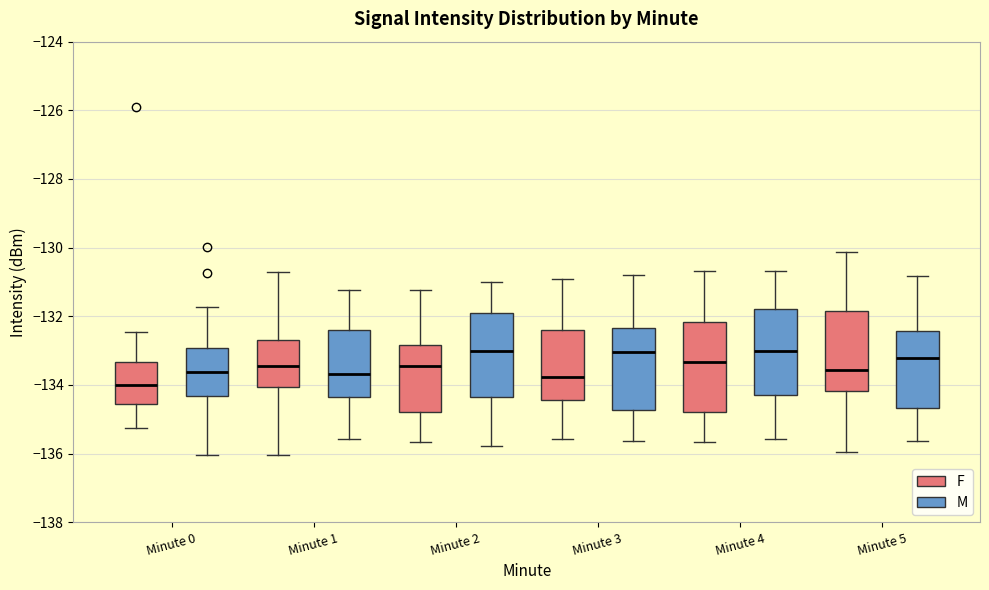

Reading left to right, read every box against the y-axis: the position of its median line, the range the box covers, and the ends of its whiskers. The values are not printed on the chart, so give them approximately, as read against the axis.

Minute 0 (F): median -134.0, box -134.6 to -133.4, whiskers -135.2 to -132.4
Minute 0 (M): median -133.6, box -134.4 to -133.0, whiskers -136.0 to -131.8
Minute 1 (F): median -133.4, box -134.0 to -132.6, whiskers -136.0 to -130.8
Minute 1 (M): median -133.6, box -134.4 to -132.4, whiskers -135.6 to -131.2
Minute 2 (F): median -133.4, box -134.8 to -132.8, whiskers -135.6 to -131.2
Minute 2 (M): median -133.0, box -134.4 to -131.8, whiskers -135.8 to -131.0
Minute 3 (F): median -133.8, box -134.4 to -132.4, whiskers -135.6 to -131.0
Minute 3 (M): median -133.0, box -134.8 to -132.4, whiskers -135.6 to -130.8
Minute 4 (F): median -133.4, box -134.8 to -132.2, whiskers -135.6 to -130.6
Minute 4 (M): median -133.0, box -134.2 to -131.8, whiskers -135.6 to -130.6
Minute 5 (F): median -133.6, box -134.2 to -131.8, whiskers -136.0 to -130.2
Minute 5 (M): median -133.2, box -134.6 to -132.4, whiskers -135.6 to -130.8